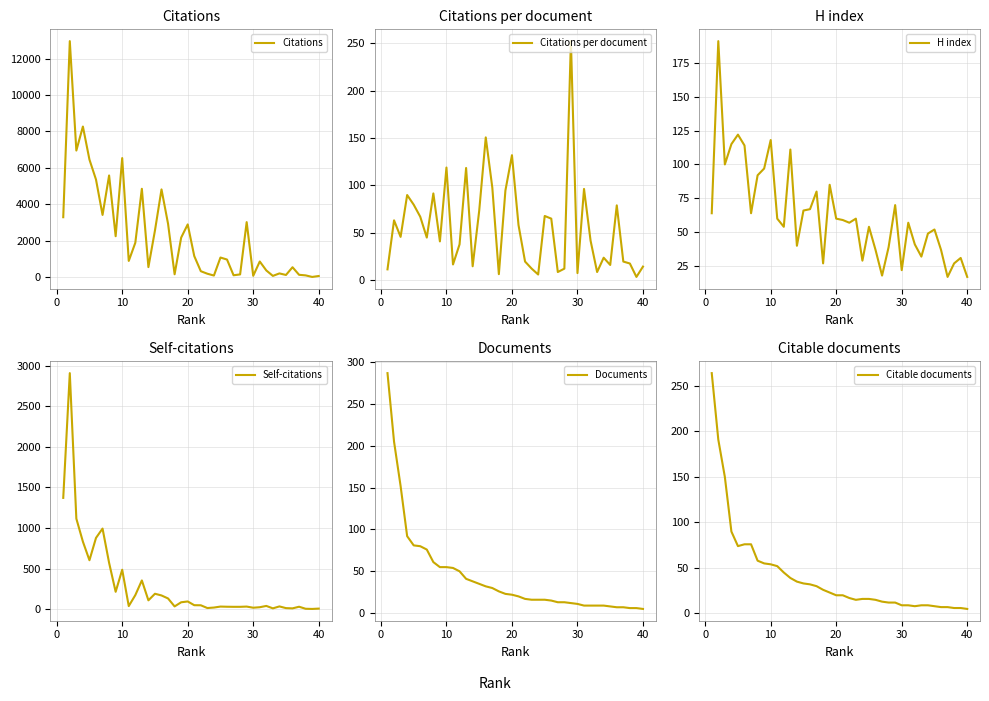

Reading right to left, extract all data points from this chart.

Citations: 72.0	21.0	106.0	138.0	553.0	129.0	214.0	78.0	376.0	867.0	83.0	3027.0	159.0	113.0	975.0	1085.0	97.0	197.0	335.0	1165.0	2902.0	2177.0	167.0	2934.0	4822.0	2567.0	560.0	4856.0	1893.0	899.0	6540.0	2254.0	5586.0	3421.0	5361.0	6457.0	8270.0	6955.0	12955.0	3297.0
Citations per document: 14.4	3.5	17.7	19.7	79.0	16.1	23.8	8.7	41.8	96.3	7.5	252.2	12.2	8.7	65.0	67.8	6.1	12.3	19.7	58.2	131.9	94.7	6.4	97.8	150.7	73.3	14.7	118.4	37.9	16.6	118.9	41.0	91.6	45.0	67.0	79.7	89.9	45.8	63.2	11.5
H index: 17.0	31.0	27.0	17.0	37.0	52.0	49.0	32.0	41.0	57.0	22.0	70.0	39.0	18.0	37.0	54.0	29.0	60.0	57.0	59.0	60.0	85.0	27.0	80.0	67.0	66.0	40.0	111.0	54.0	60.0	118.0	97.0	92.0	64.0	114.0	122.0	115.0	100.0	191.0	64.0
Self-citations: 7.0	3.0	5.0	30.0	10.0	13.0	34.0	10.0	40.0	24.0	18.0	32.0	29.0	29.0	30.0	32.0	20.0	14.0	48.0	49.0	95.0	85.0	34.0	132.0	169.0	190.0	109.0	354.0	173.0	38.0	486.0	214.0	571.0	993.0	878.0	603.0	832.0	1115.0	2908.0	1371.0
Documents: 5.0	6.0	6.0	7.0	7.0	8.0	9.0	9.0	9.0	9.0	11.0	12.0	13.0	13.0	15.0	16.0	16.0	16.0	17.0	20.0	22.0	23.0	26.0	30.0	32.0	35.0	38.0	41.0	50.0	54.0	55.0	55.0	61.0	76.0	80.0	81.0	92.0	152.0	205.0	287.0
Citable documents: 5.0	6.0	6.0	7.0	7.0	8.0	9.0	9.0	8.0	9.0	9.0	12.0	12.0	13.0	15.0	16.0	16.0	15.0	17.0	20.0	20.0	23.0	26.0	30.0	32.0	33.0	35.0	39.0	45.0	52.0	54.0	55.0	58.0	76.0	76.0	74.0	90.0	150.0	191.0	264.0